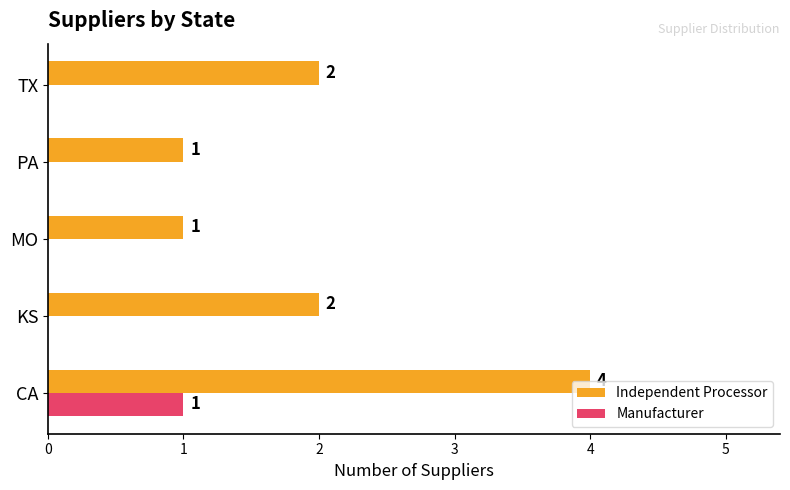

True or false: Manufacturer has a value of 0 at TX.

True